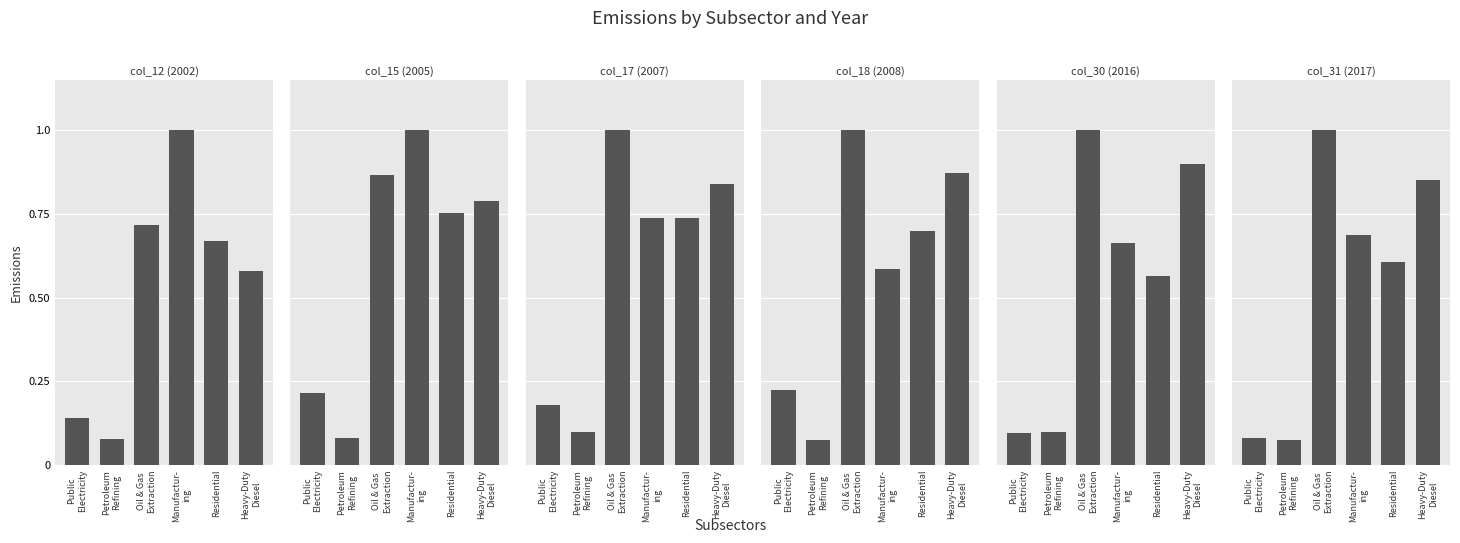

At how many categories does at least one series exceed 0?

6